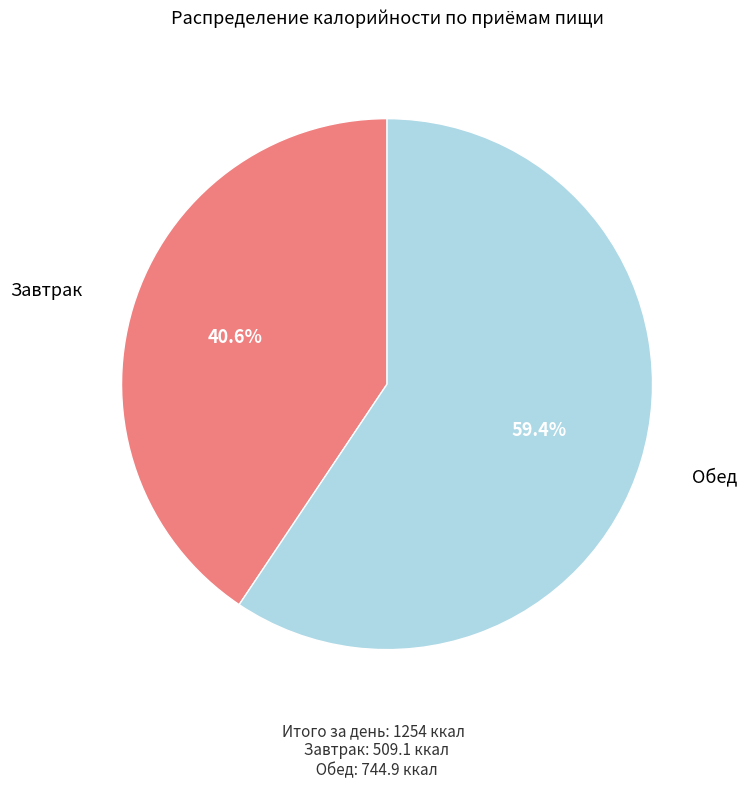

Is there any slice that represents more than half of the pie?

Yes